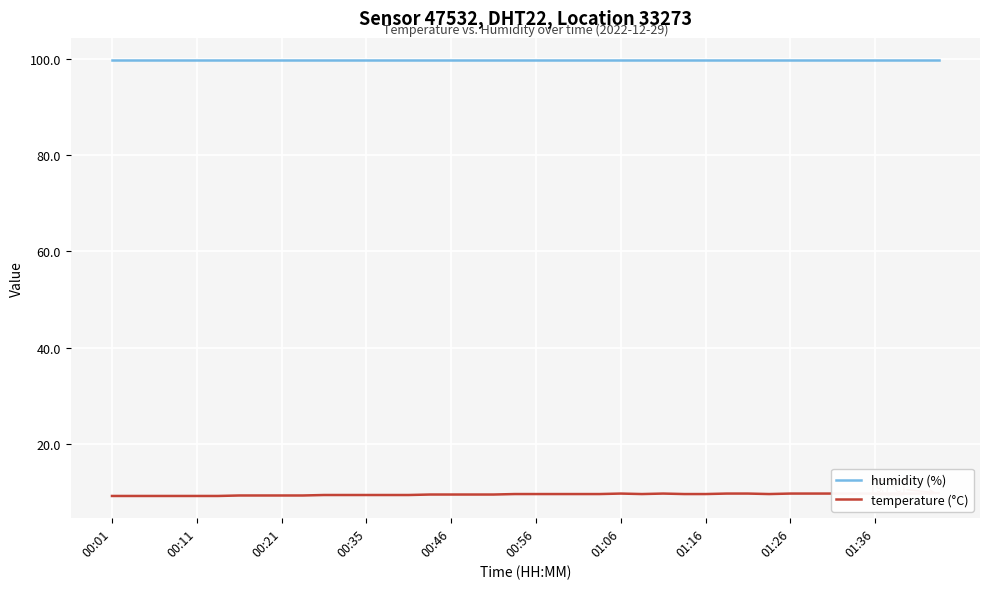

True or false: temperature (°C) and humidity (%) cross at least once.

False